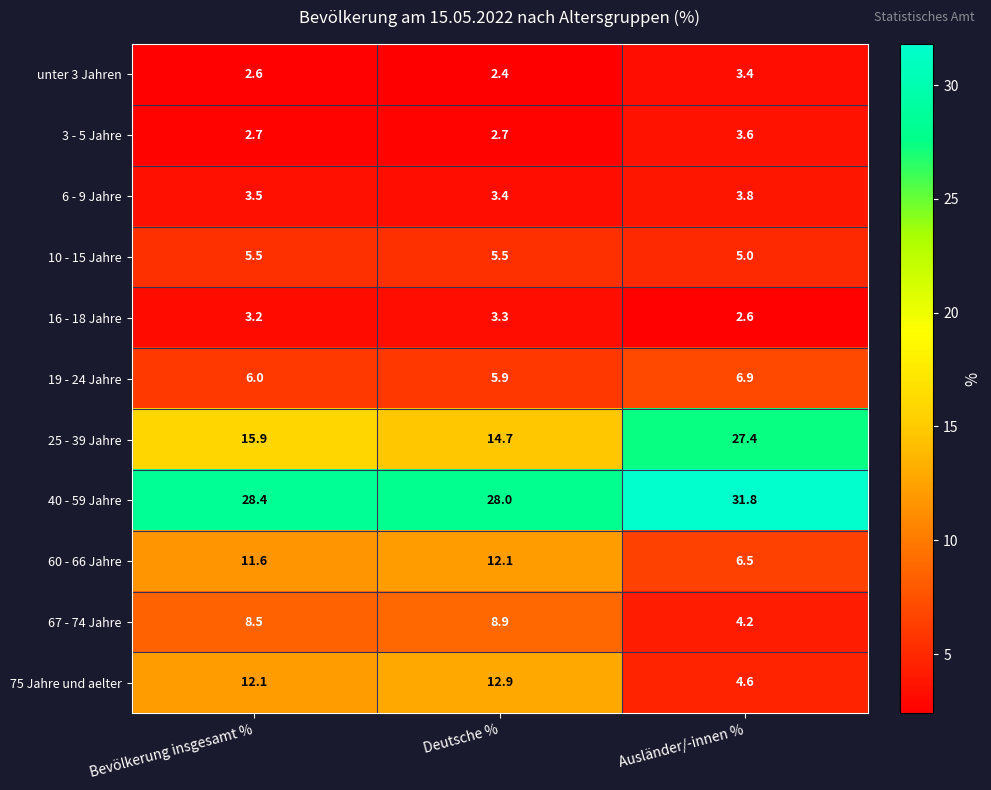

Which series has the largest total across all categories?

40 - 59 Jahre